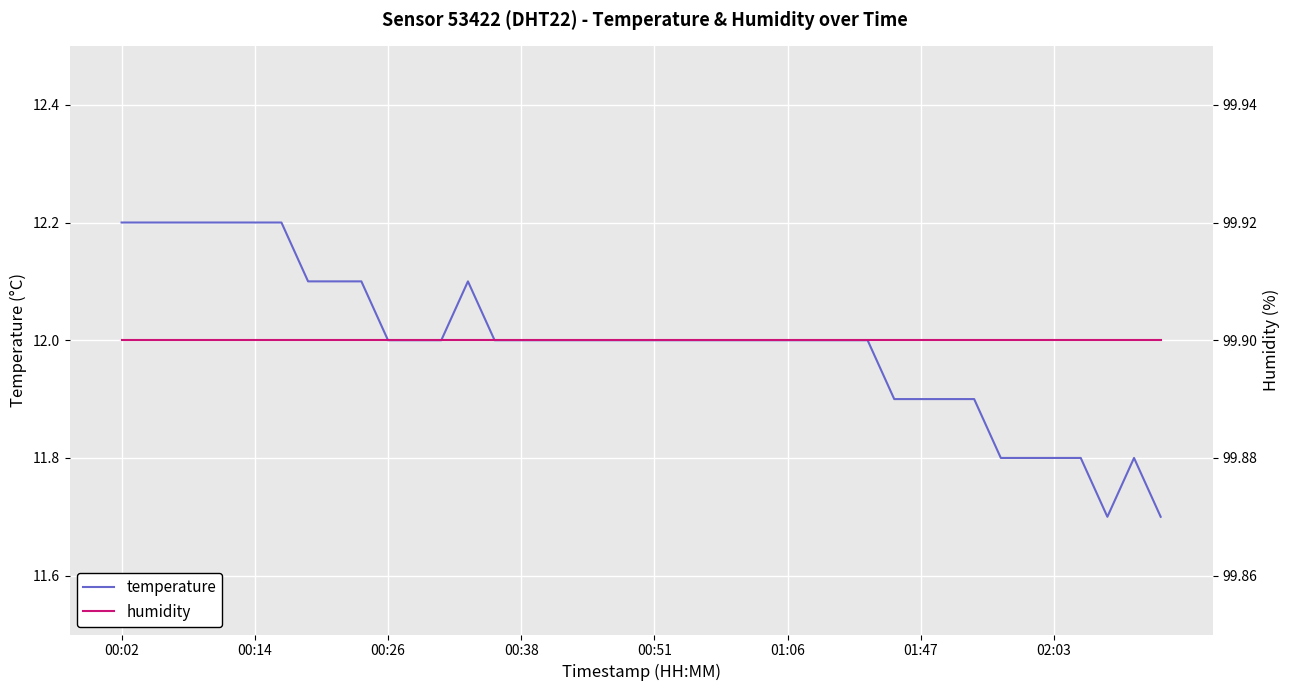

What is the lowest value of the humidity series?

99.9